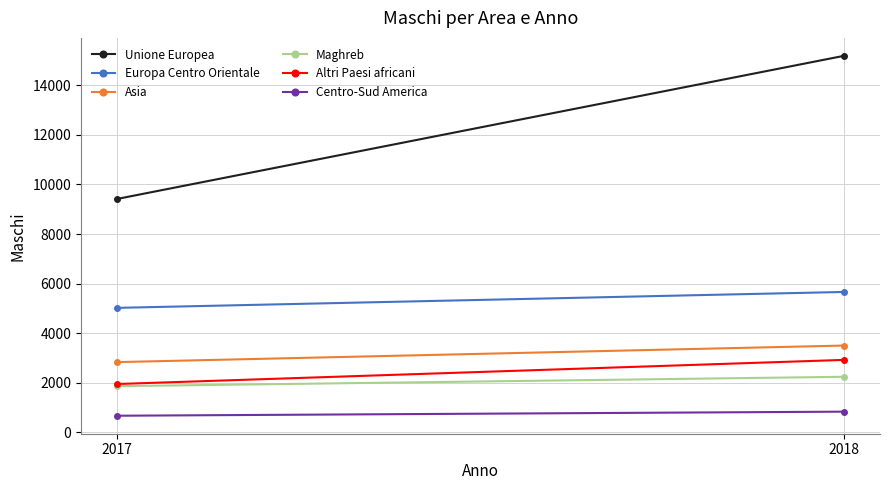

What is the difference between the highest and lowest values at 2018?

14344